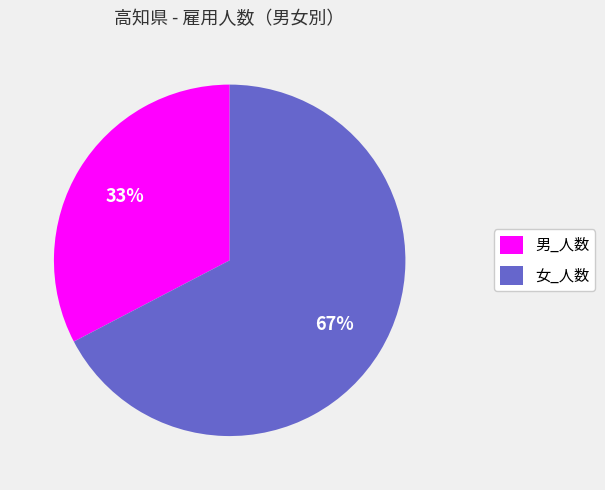

Which has a higher value, 女_人数 or 男_人数?

女_人数